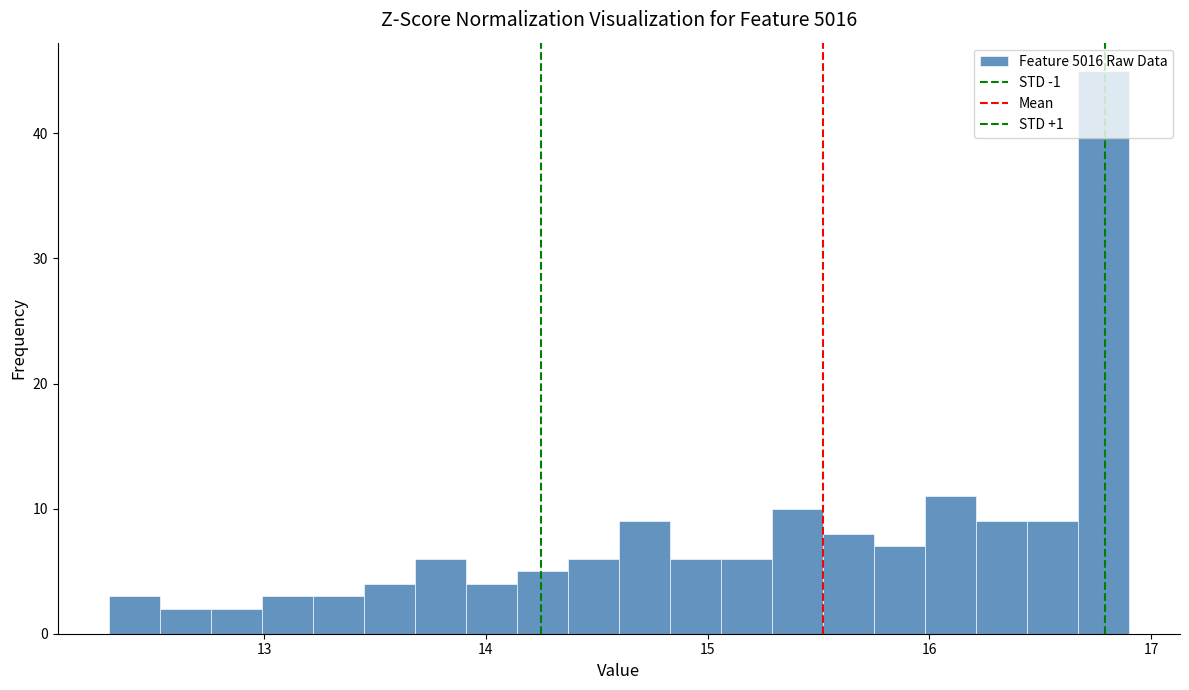

Around what value on the x-axis is the tallest bar? Give the approximate position of its centre, as read against the axis.

16.8